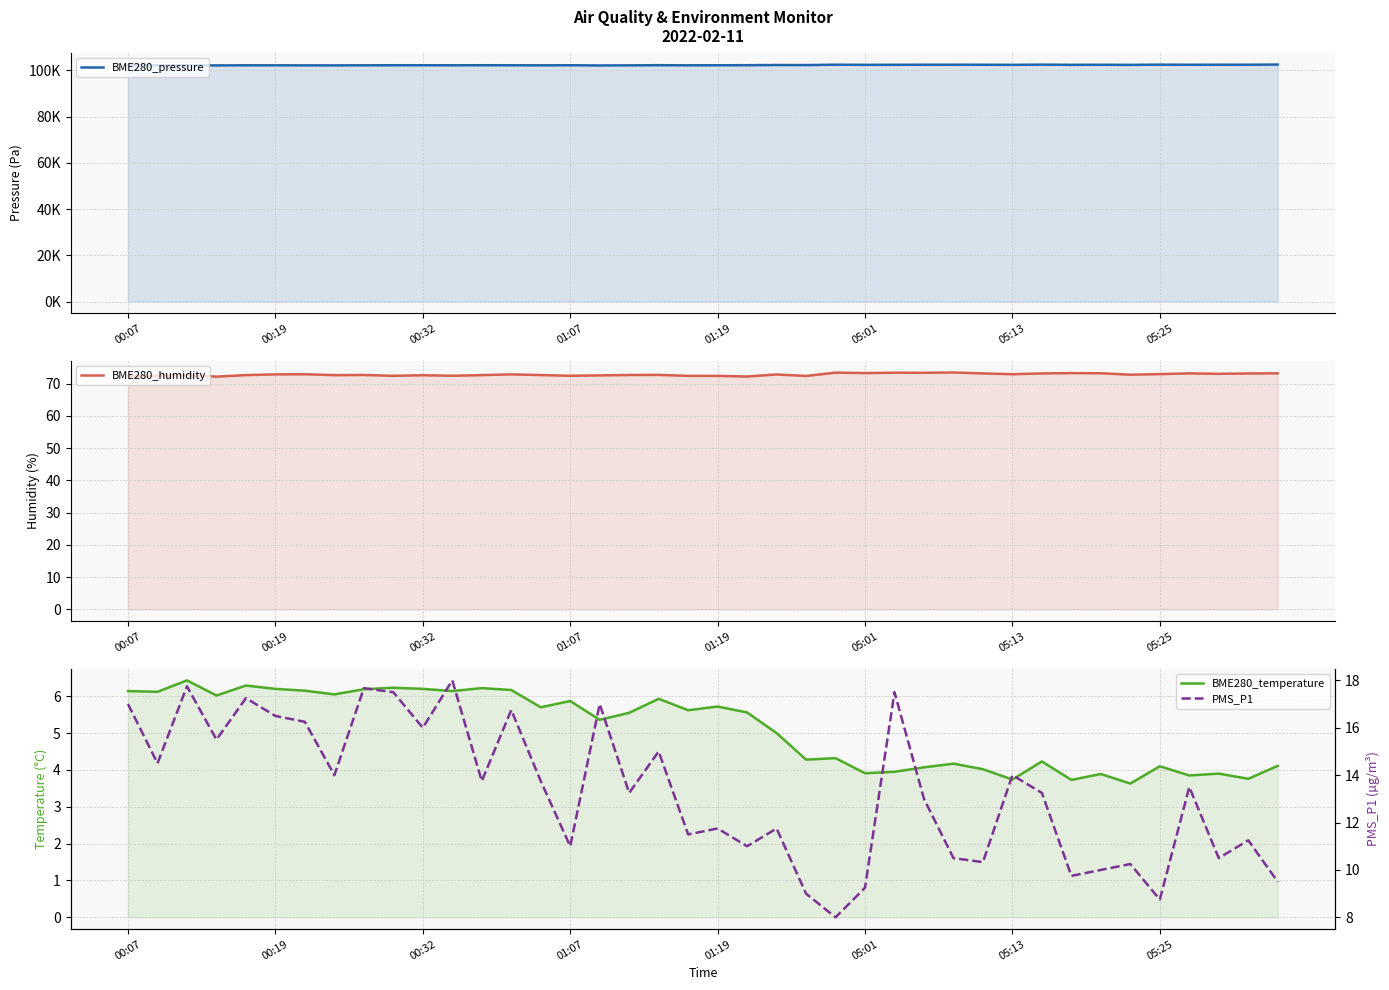

At how many categories does at least one series exceed 79642?

40